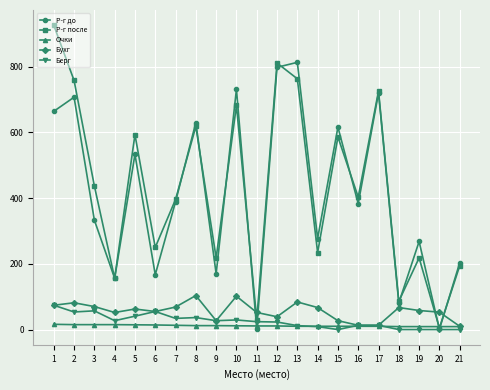

The Р-г до series shows 535.7 at 16. True or false?

False